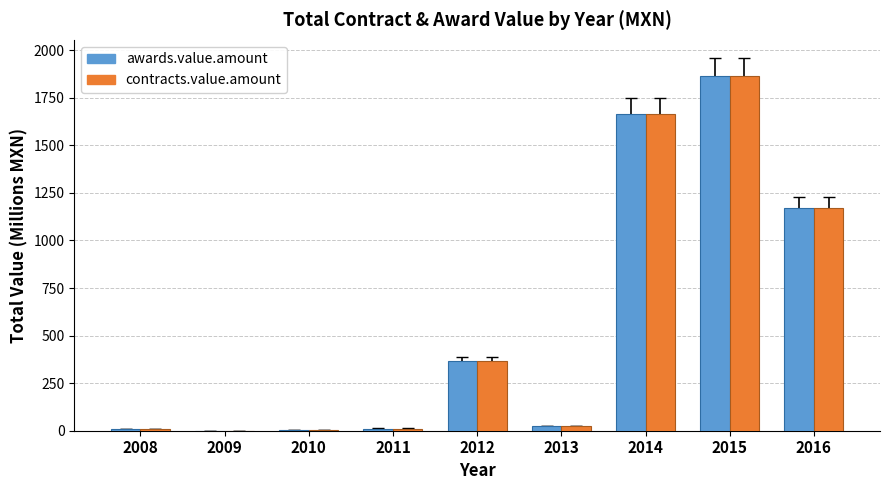

At which category is the sum across all series the highest?

2015